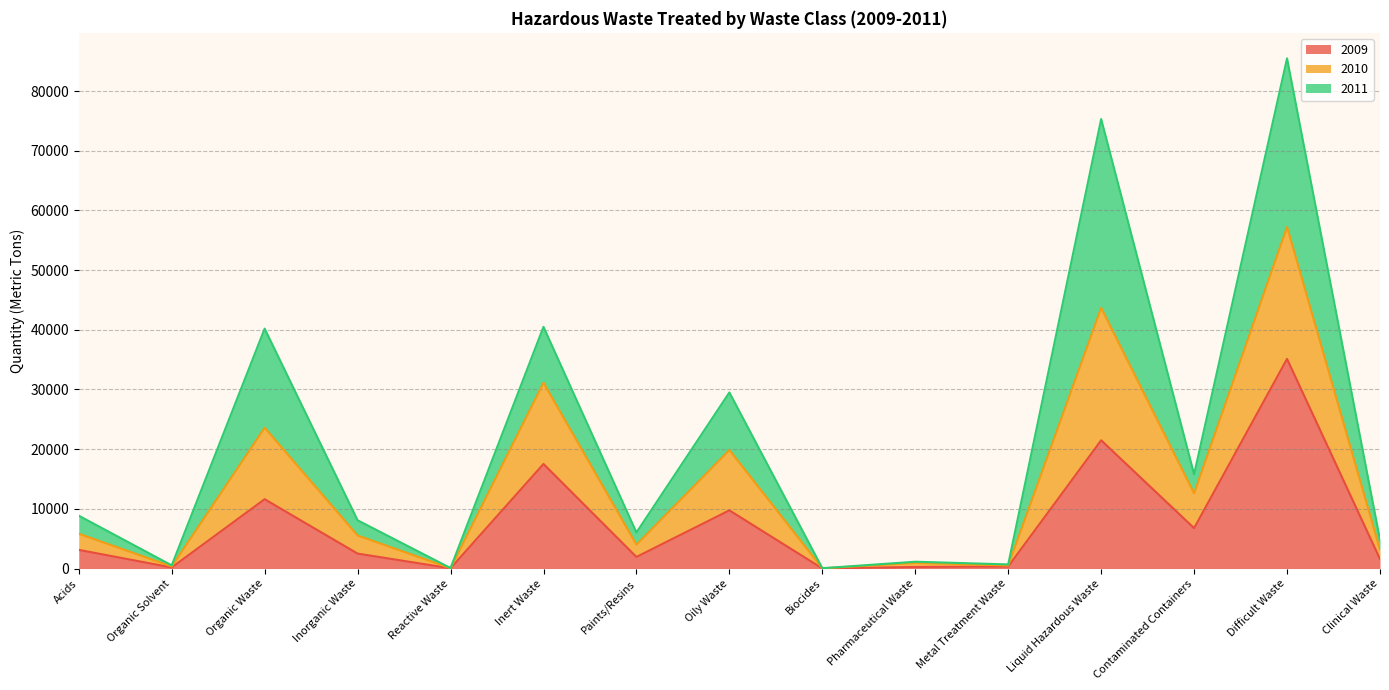

At which label does 2010 reach its peak?

Difficult Waste